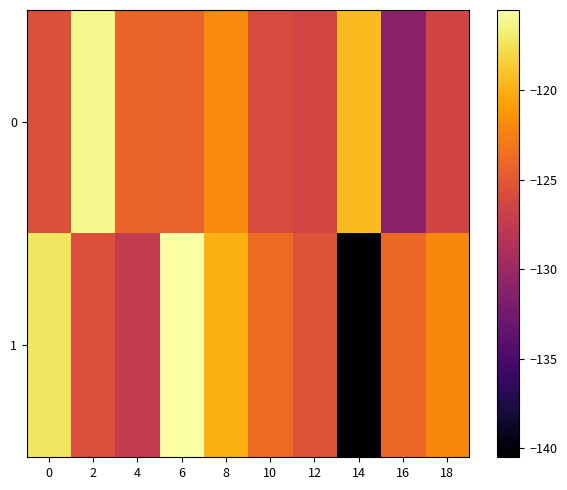

At 12, list the series in order from smallest to largest.

0, 1